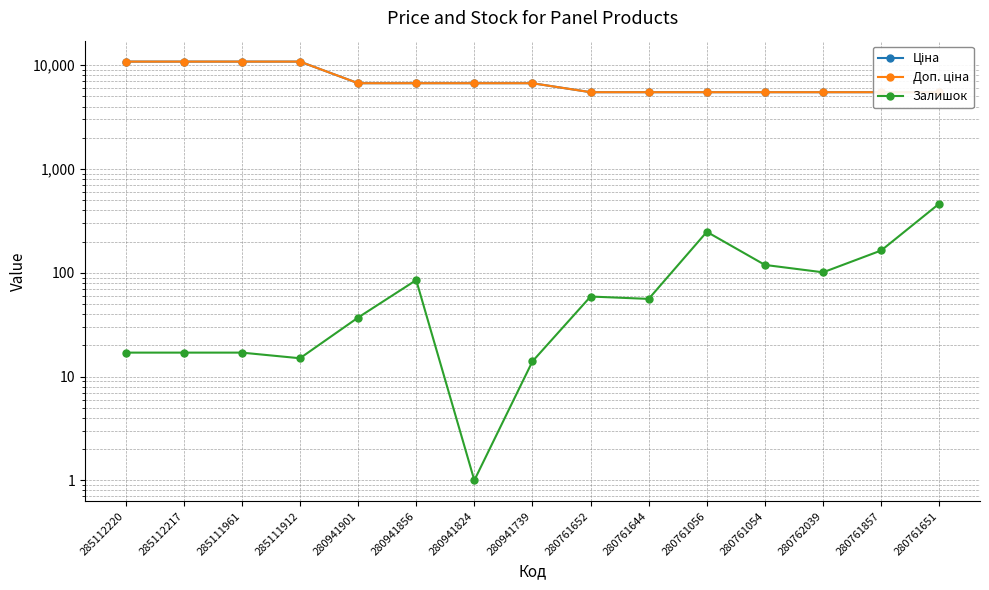

How many values in the Доп. ціна series exceed 6710?

8